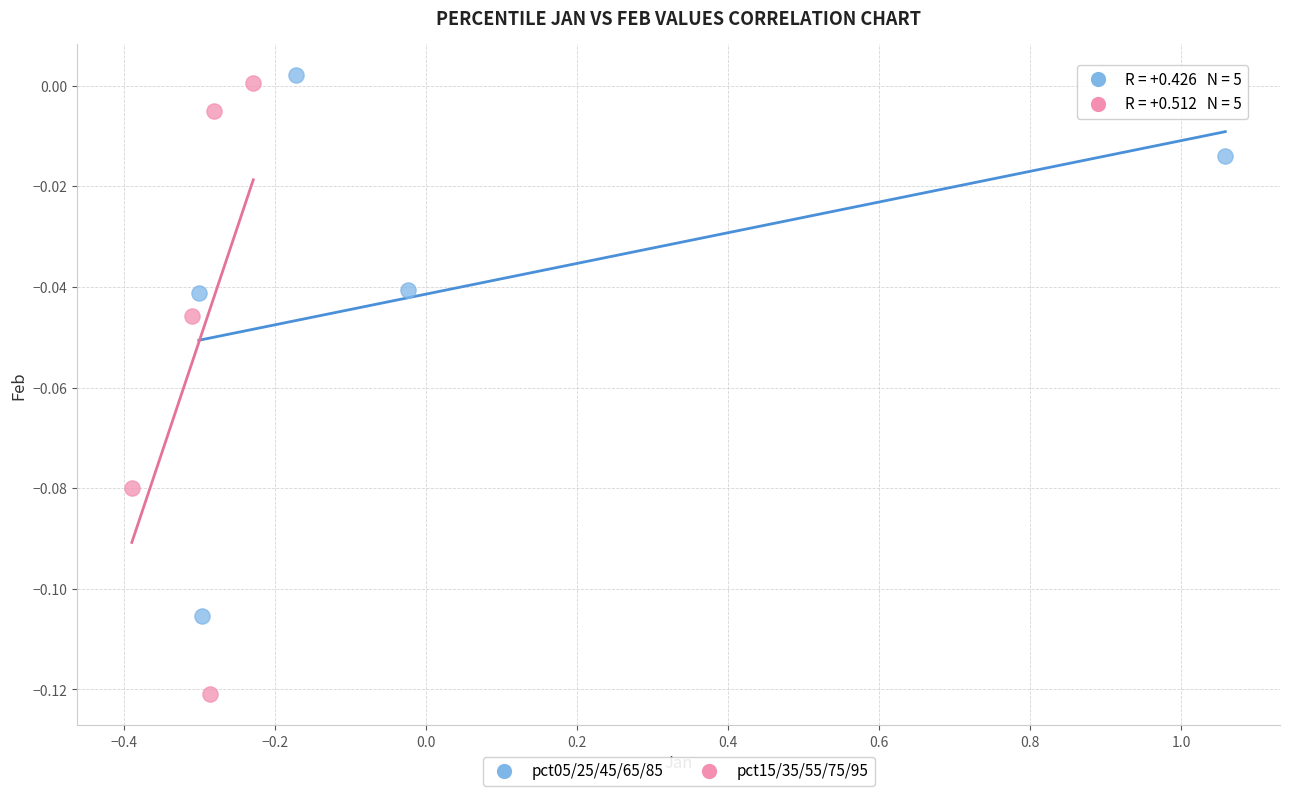

Which series has the widest spread of Y values?

pct15/35/55/75/95